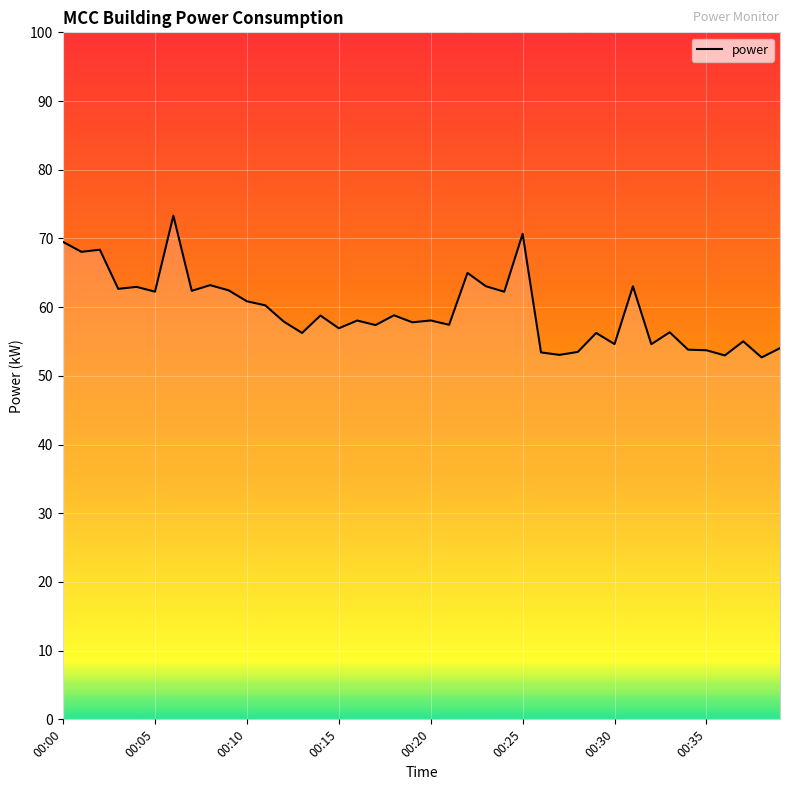

What is the smallest value displayed?

52.7